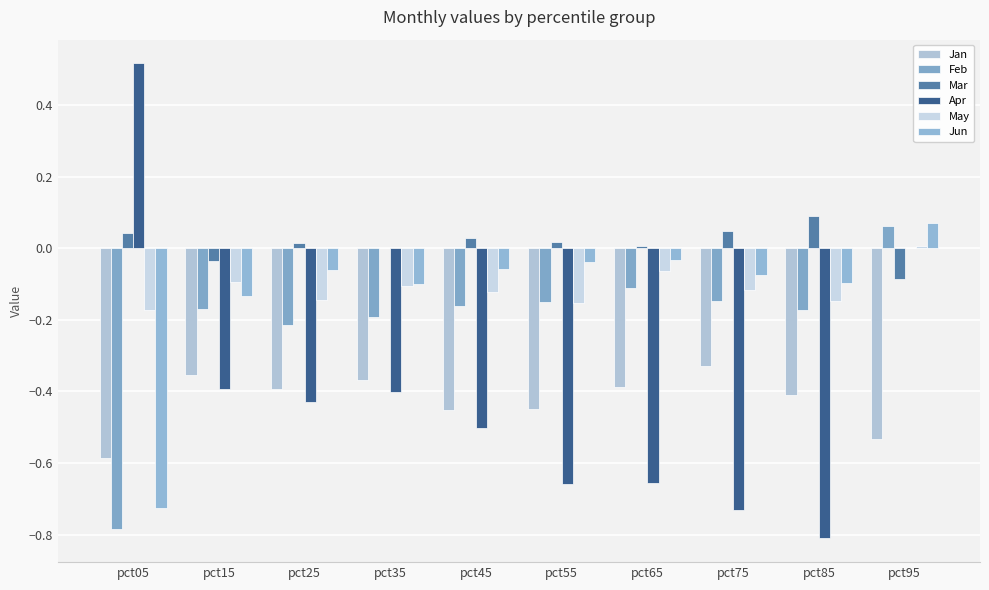

At which category is the sum across all series the highest?

pct95